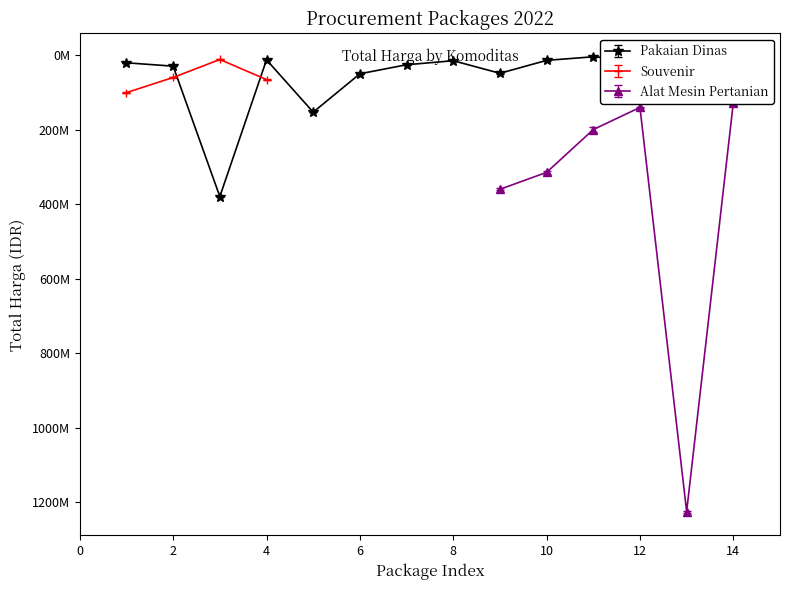

The value of Souvenir at 2022-08 is 5978996. True or false?

False